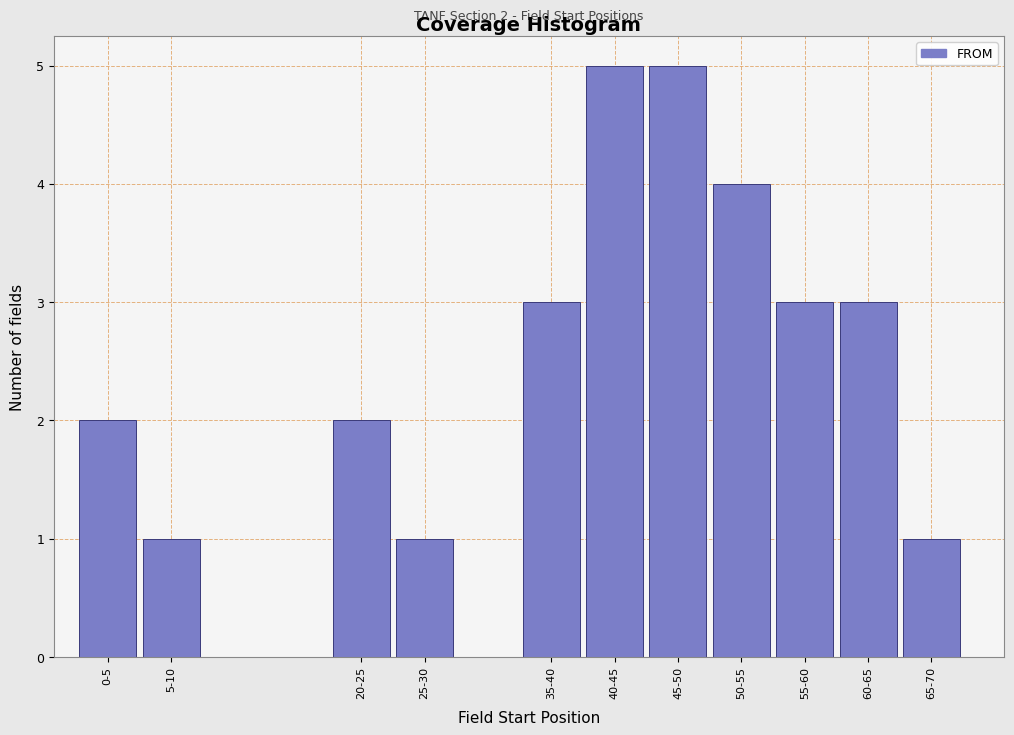

Reading left to right, transcribe all the data shown in this chart.

2	1	2	1	3	5	5	4	3	3	1